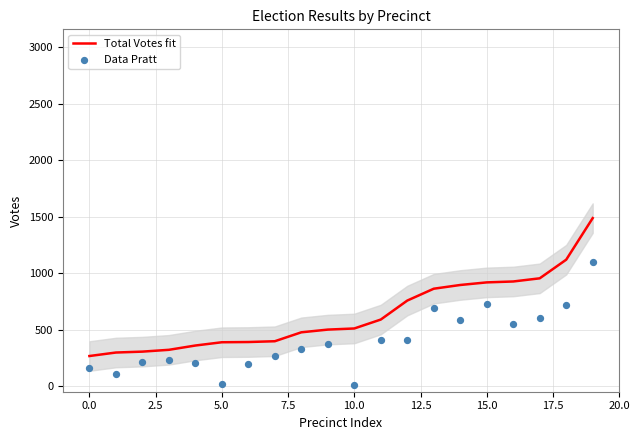

At which category is the sum across all series the highest?

19